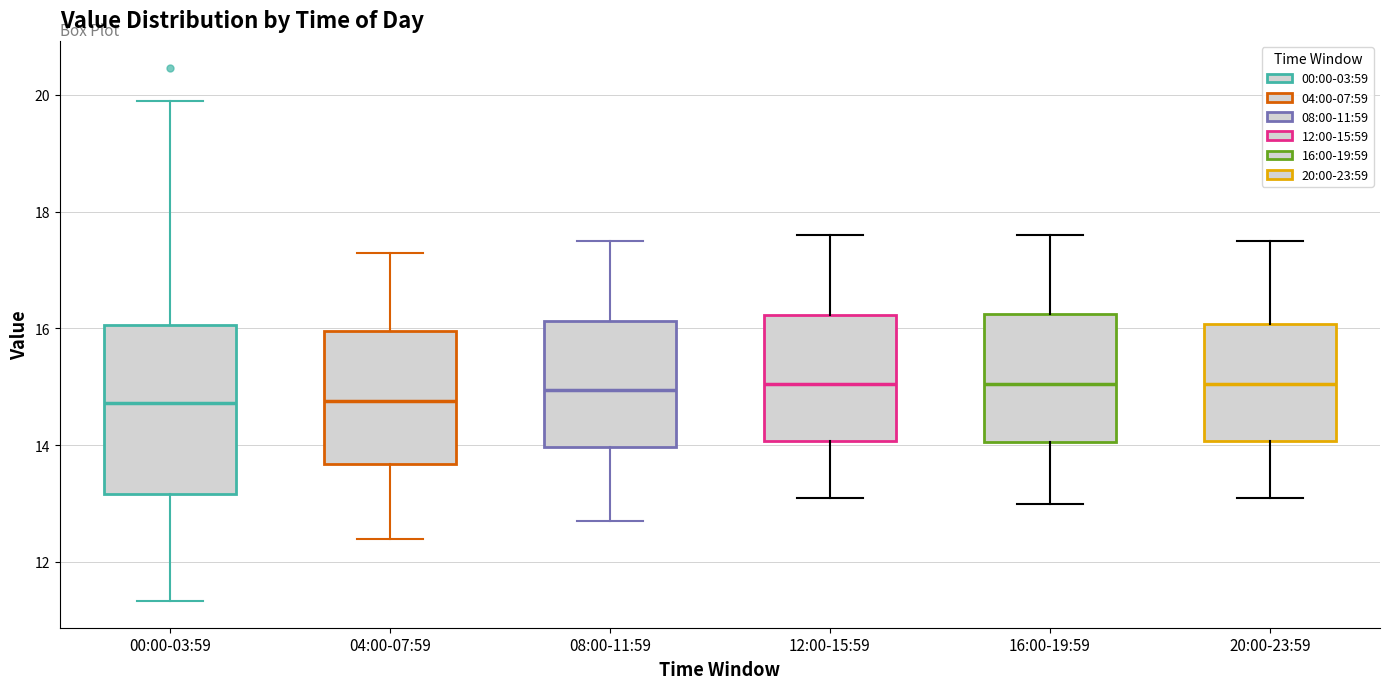

Reading left to right, read every box against the y-axis: the position of its median line, the range the box covers, and the ends of its whiskers. The values are not printed on the chart, so give them approximately, as read against the axis.

00:00-03:59: median 14.8, box 13.2 to 16.0, whiskers 11.4 to 20.0
04:00-07:59: median 14.8, box 13.6 to 16.0, whiskers 12.4 to 17.4
08:00-11:59: median 15.0, box 14.0 to 16.2, whiskers 12.8 to 17.6
12:00-15:59: median 15.0, box 14.0 to 16.2, whiskers 13.2 to 17.6
16:00-19:59: median 15.0, box 14.0 to 16.2, whiskers 13.0 to 17.6
20:00-23:59: median 15.0, box 14.0 to 16.0, whiskers 13.2 to 17.6